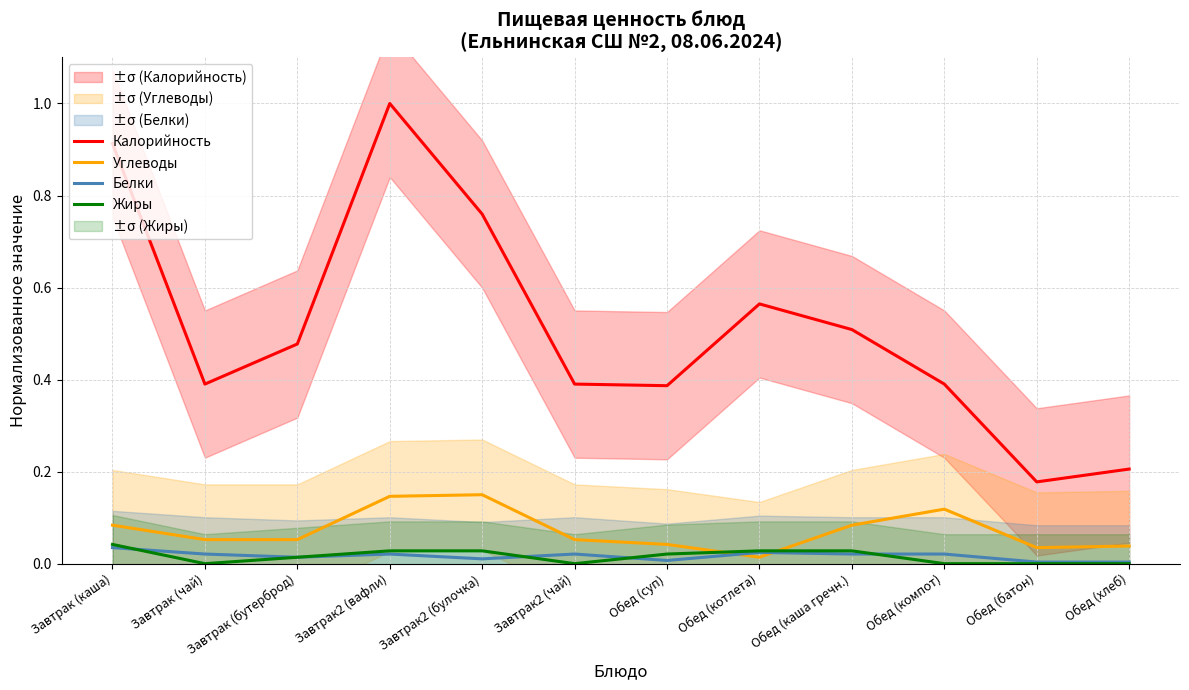

True or false: Углеводы and Калорийность intersect in this chart.

False